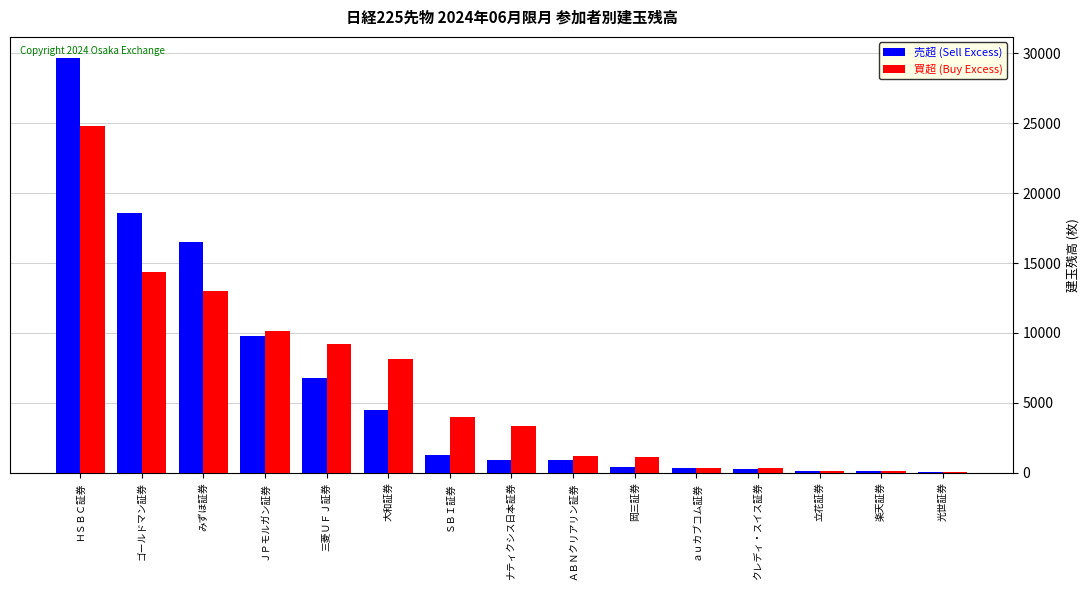

What is the highest value of the 買超 (Buy Excess) series?

24776